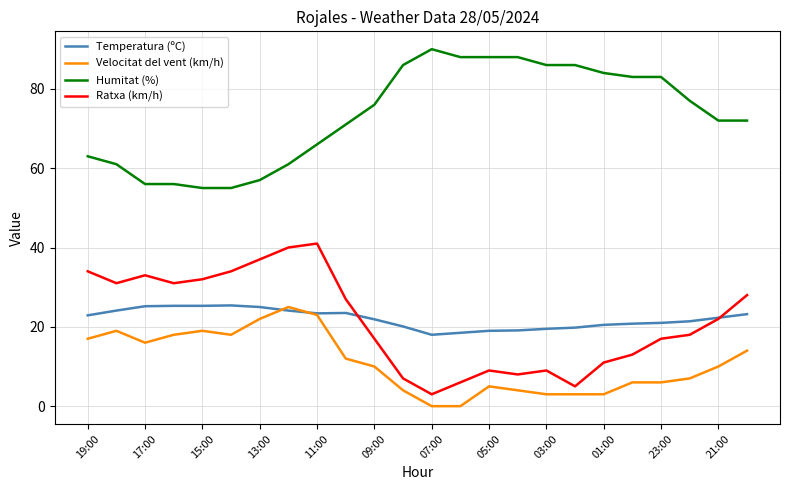

Which series has the largest total across all categories?

Humitat (%)